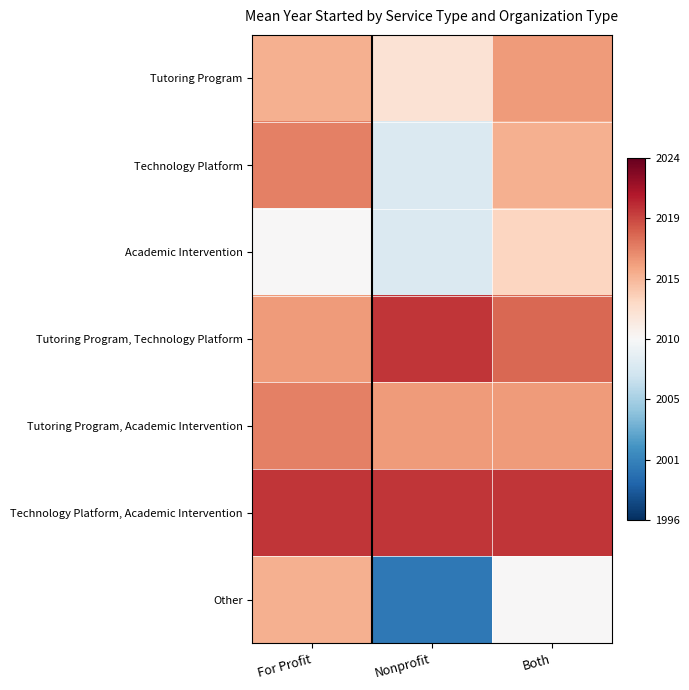

What is the maximum value shown in the chart?

0.7